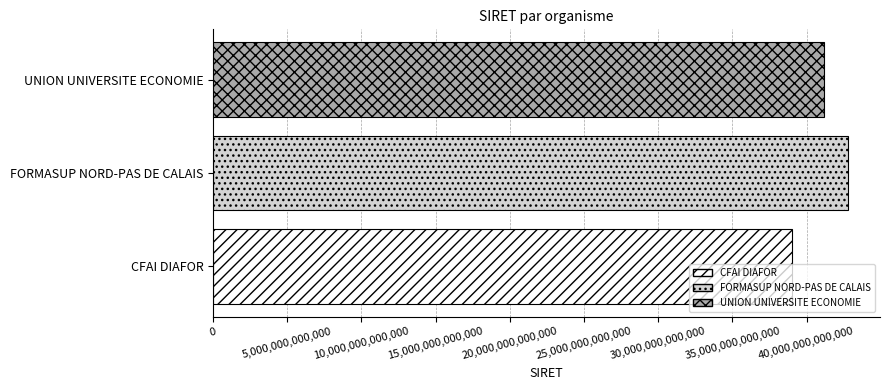

What is the change in value from CFAI DIAFOR to UNION UNIVERSITE ECONOMIE?

+2149101100005